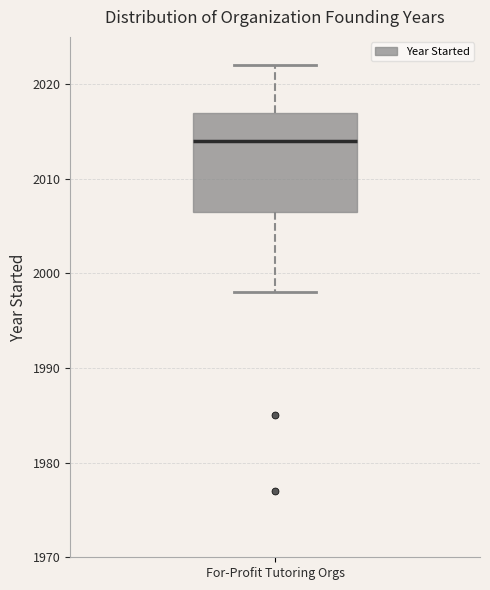

Where does the lower whisker of the box for For-Profit Tutoring Orgs end on the y-axis? The values are not printed on the chart, so give them approximately, as read against the axis.

1998